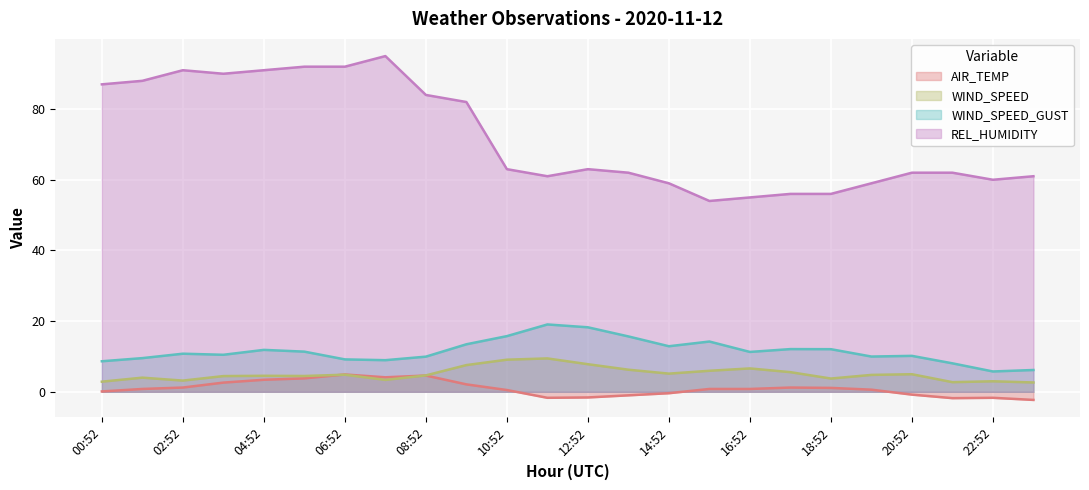

What is the difference between the maximum and minimum values in the WIND_SPEED series?

6.8